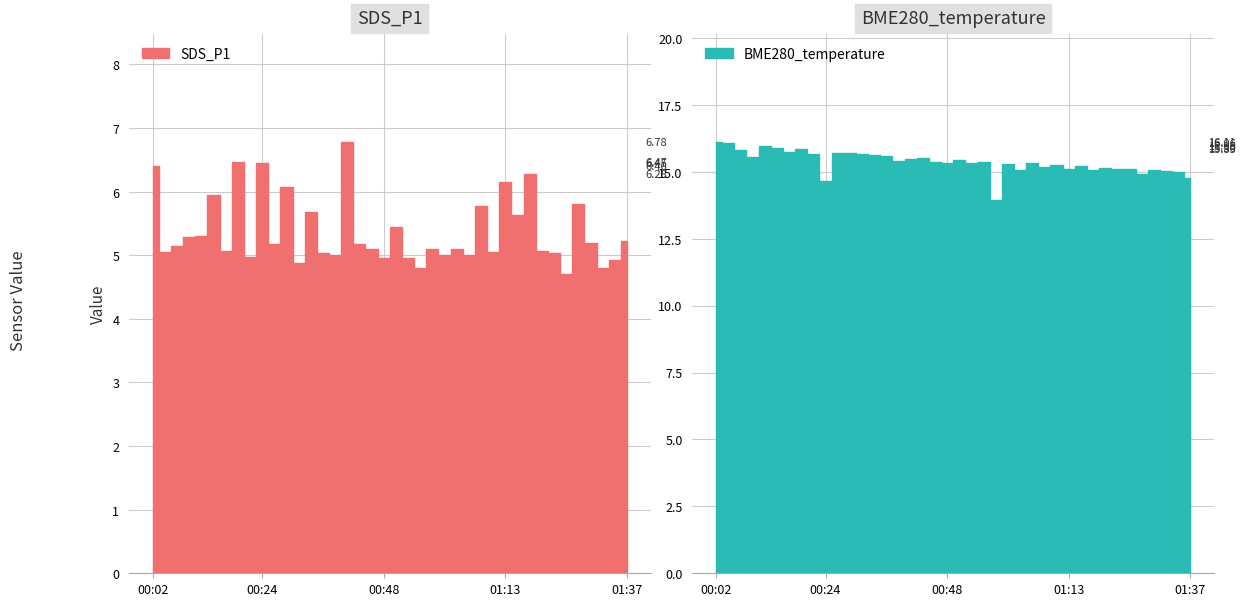

Reading left to right, list all the values displayed in this chart.

SDS_P1: 6.4	5.0	5.2	5.3	5.3	6.0	5.1	6.5	5.0	6.5	5.2	6.1	4.9	5.7	5.0	5.0	6.8	5.2	5.1	5.0	5.5	5.0	4.8	5.1	5.0	5.1	5.0	5.8	5.0	6.2	5.6	6.3	5.1	5.0	4.7	5.8	5.2	4.8	4.9	5.2
BME280_temperature: 16.1	16.1	15.8	15.6	15.9	15.9	15.7	15.8	15.7	14.7	15.7	15.7	15.7	15.6	15.6	15.4	15.5	15.5	15.4	15.3	15.4	15.3	15.4	13.9	15.3	15.1	15.3	15.2	15.2	15.1	15.2	15.1	15.1	15.1	15.1	14.9	15.1	15.0	15.0	14.8